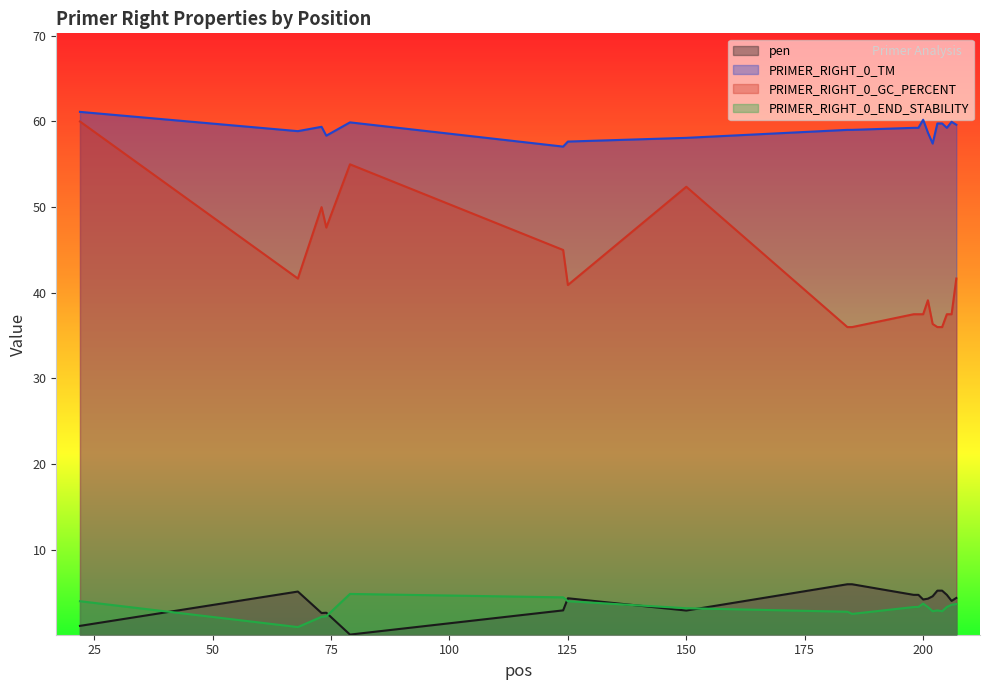

At how many categories does at least one series exceed 46?

20